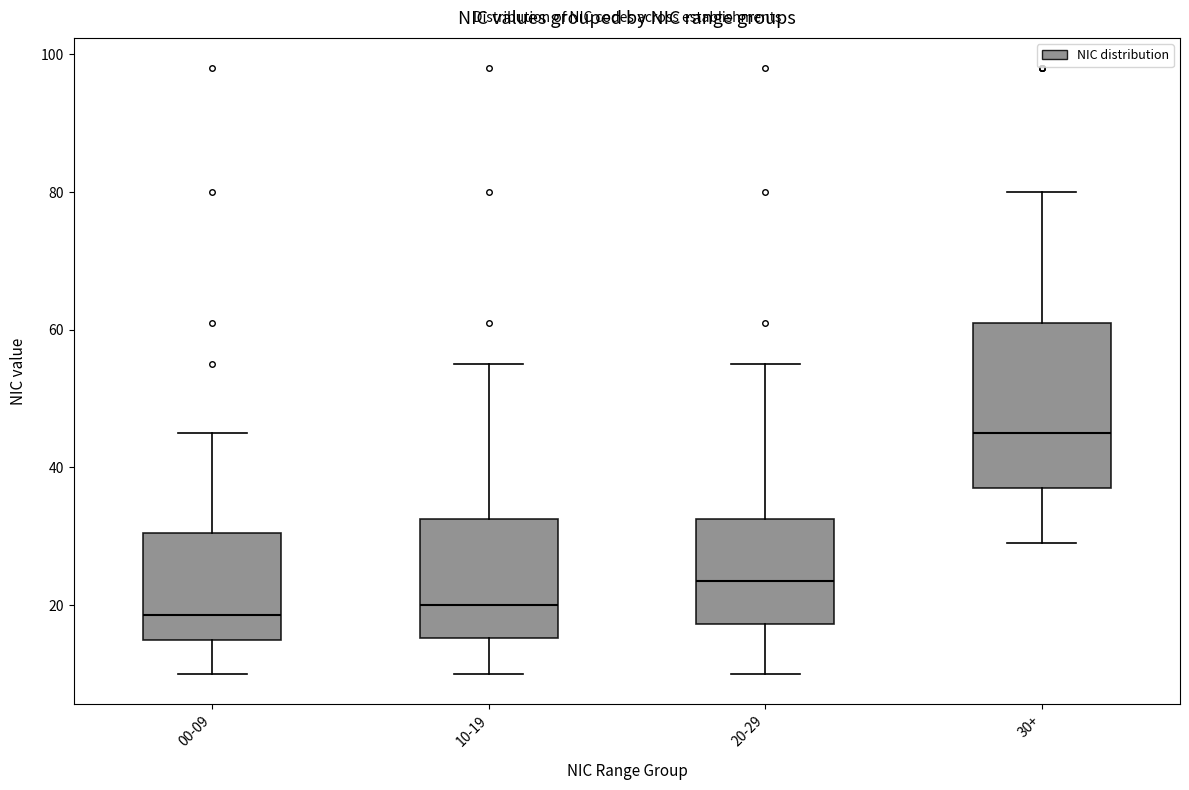

Reading left to right, transcribe this box plot: for each box, give where its median line is, the range the box spans, and where its two whiskers end, as read against the y-axis. The values are not printed on the chart, so give them approximately, as read against the axis.

00-09: median 18, box 16 to 30, whiskers 10 to 46
10-19: median 20, box 16 to 32, whiskers 10 to 56
20-29: median 24, box 18 to 32, whiskers 10 to 56
30+: median 46, box 38 to 62, whiskers 30 to 80